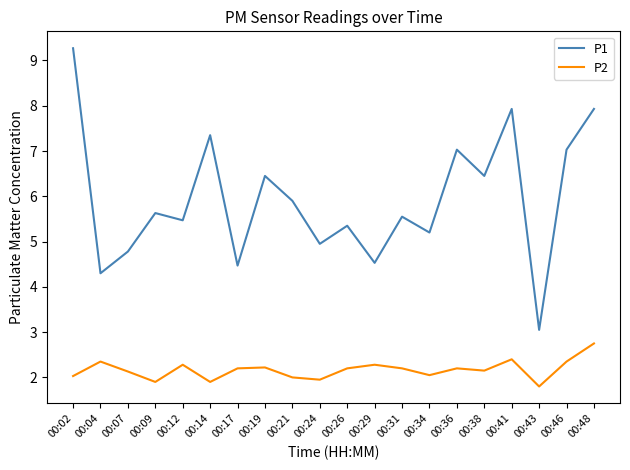

What is the total value across all series at 00:09?

7.5